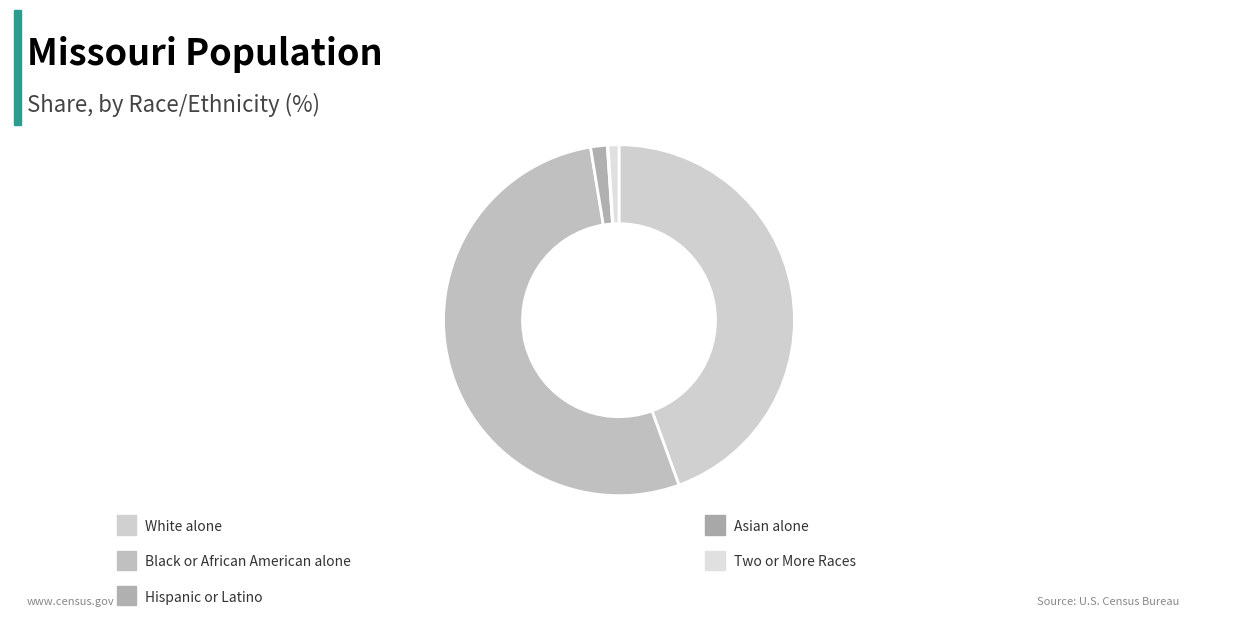

How many slices are in this pie chart?

5